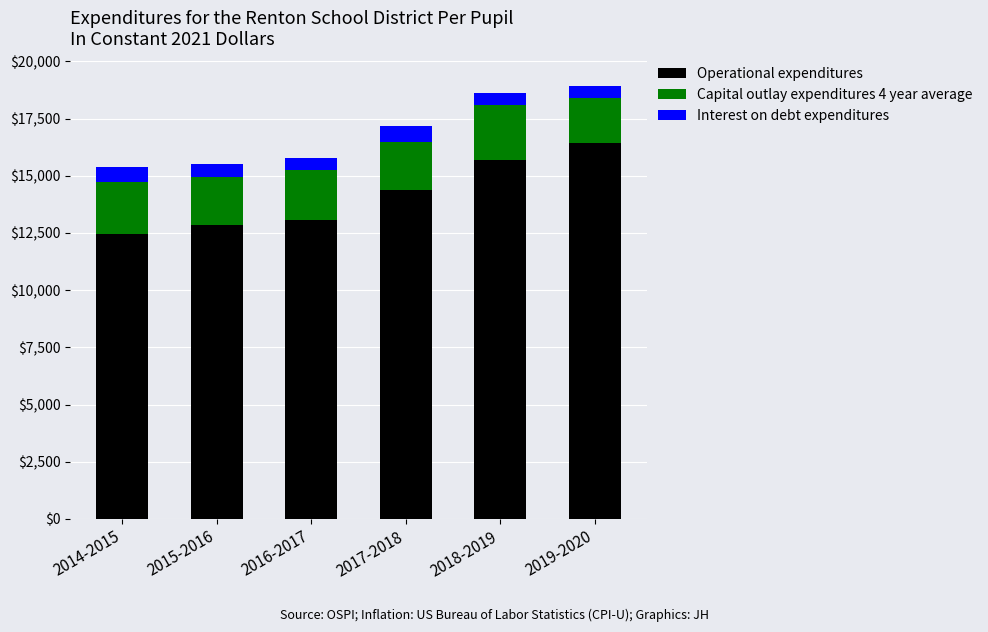

How many bars are there in total?

6